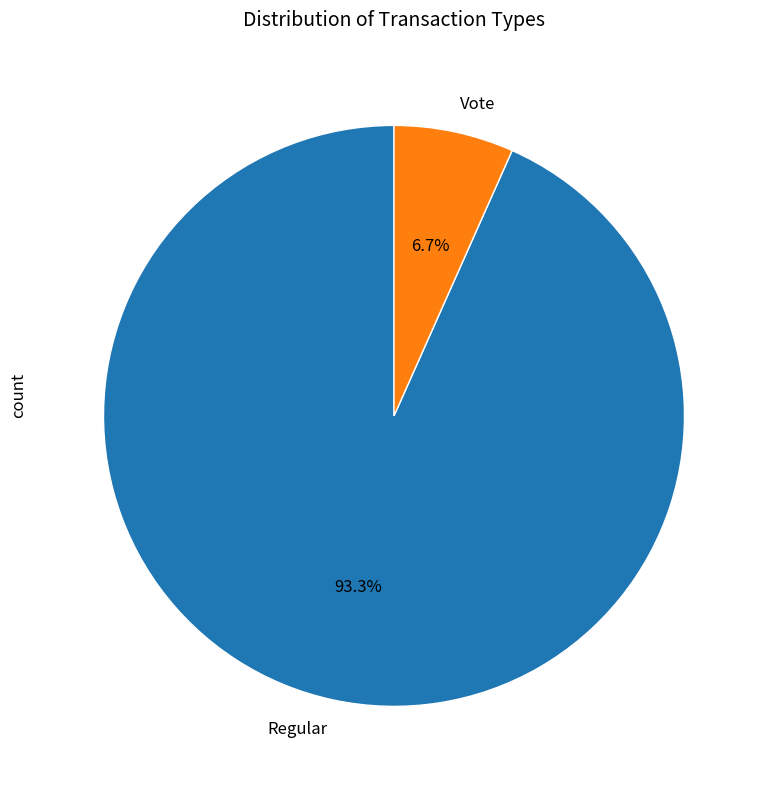

Combined, what portion of the pie is Vote and Regular?

100.0%